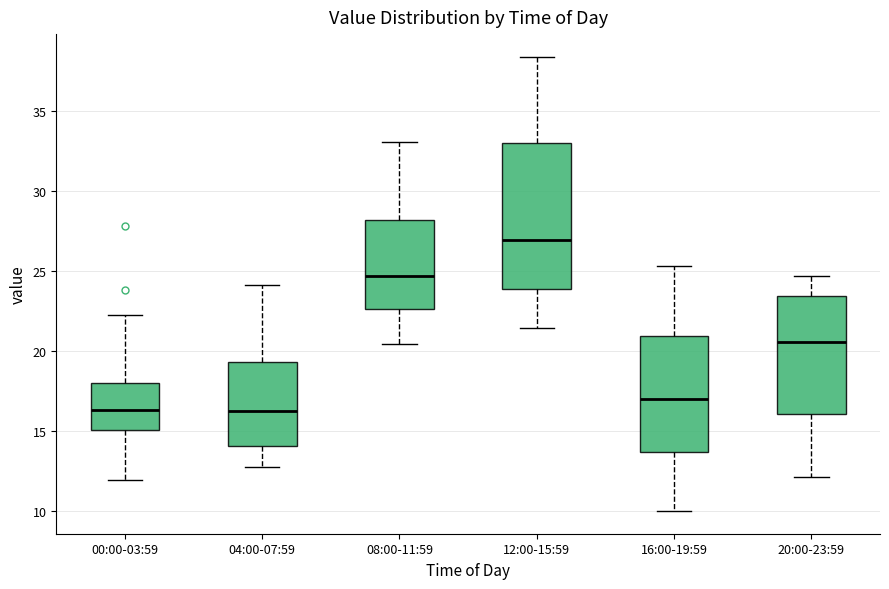

Which box has the highest median line?

12:00-15:59